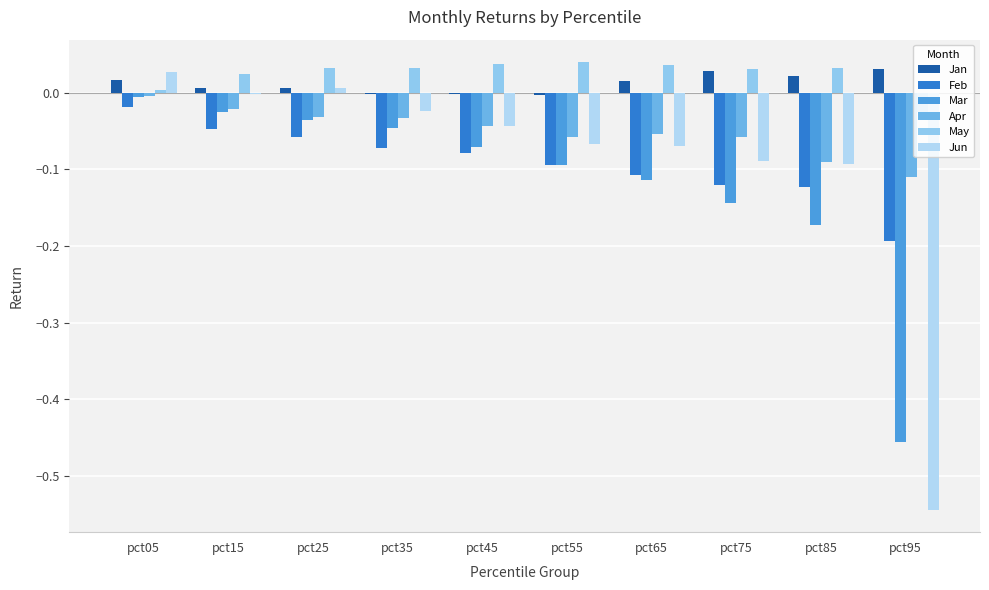

At which category is the sum across all series the highest?

pct05